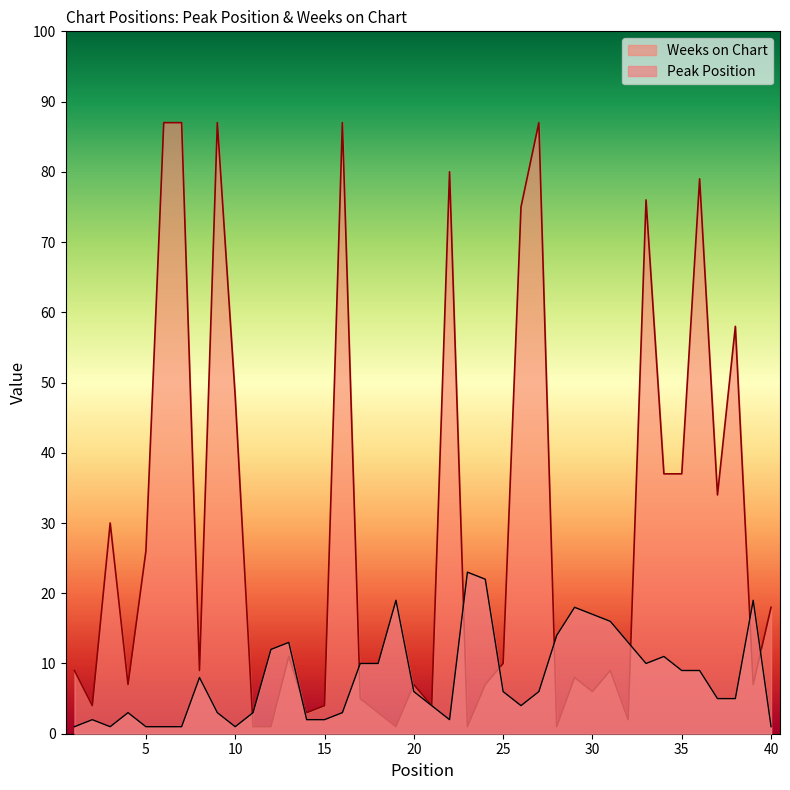

Does the chart have visible grid lines?

No